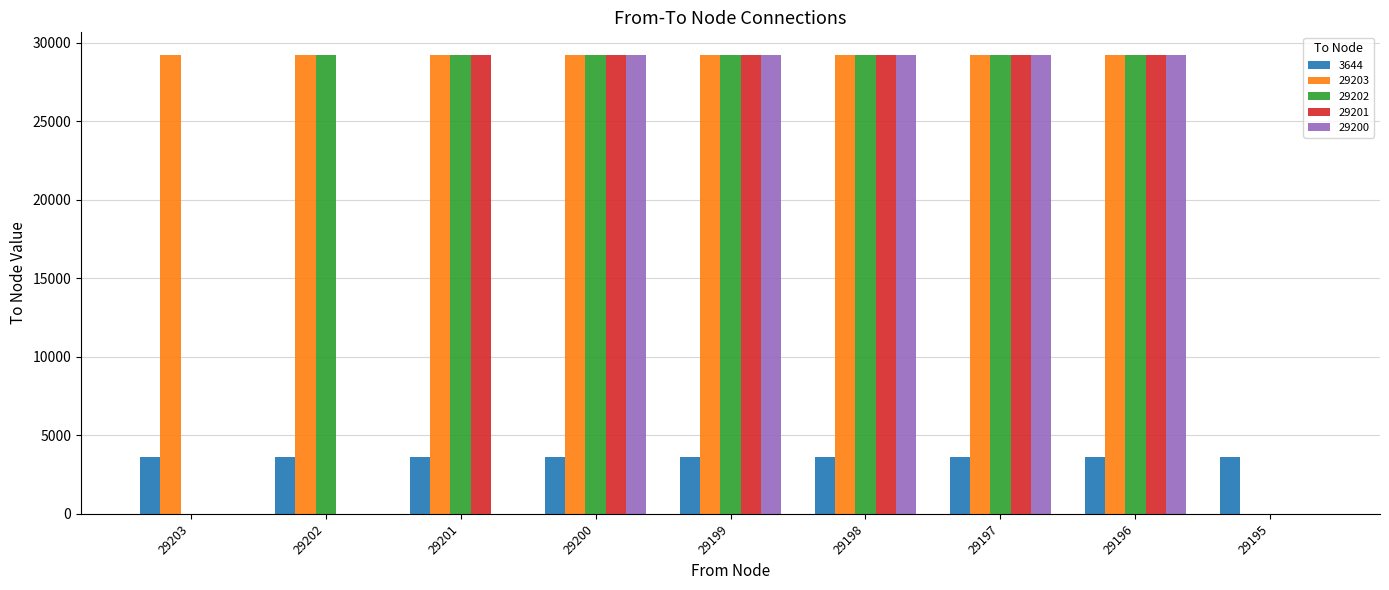

Is the value of 3644 at 29196 greater than the value of 29203 at 29197?

No